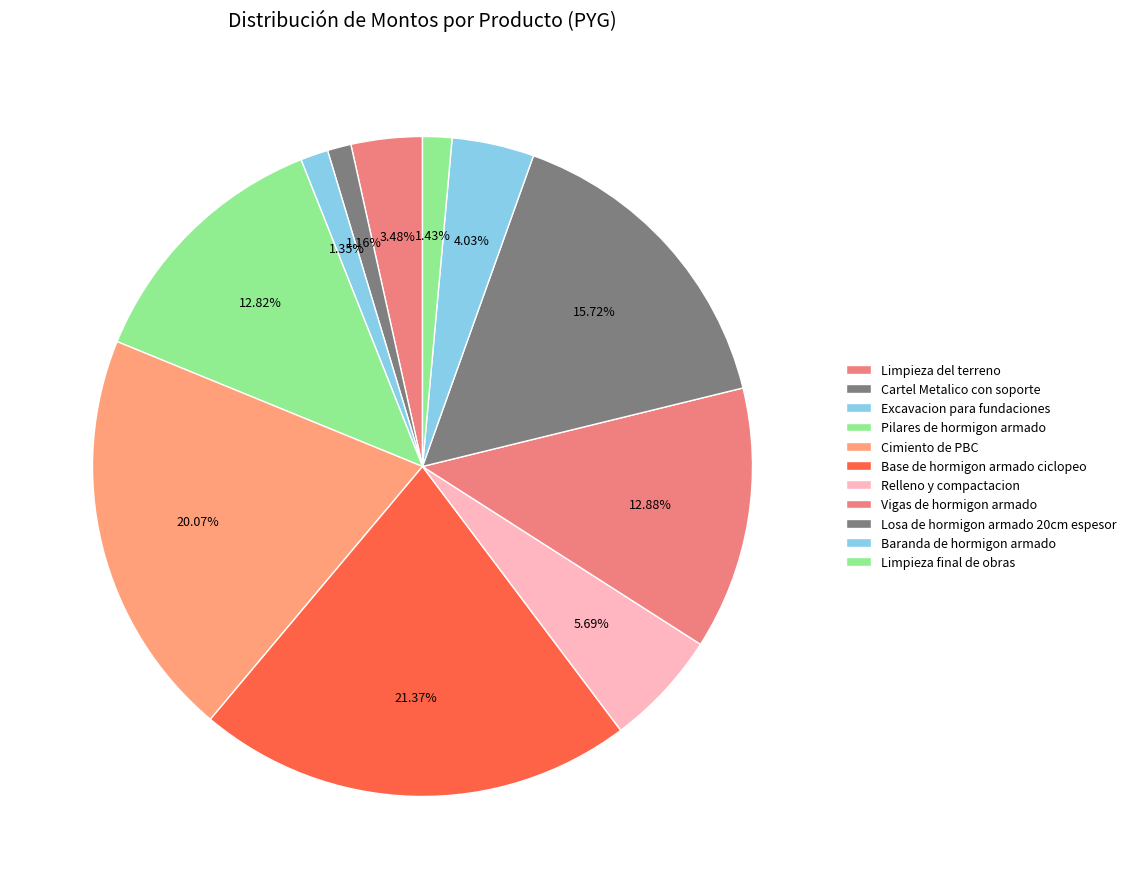

Count the number of slices in the pie.

11